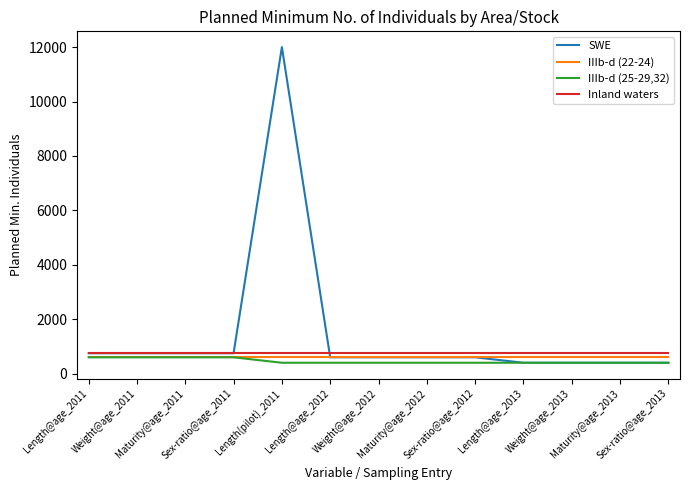

Is it true that IIIb-d (25-29,32) equals 400 at Sex-ratio@age_2013?

True